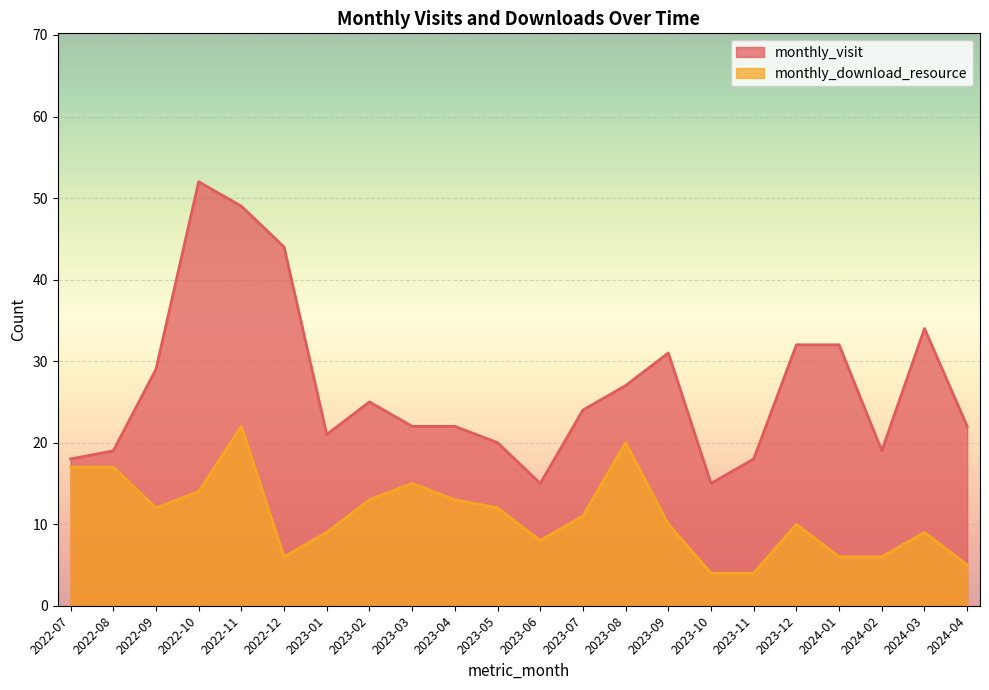

True or false: monthly_download_resource and monthly_visit cross at least once.

False